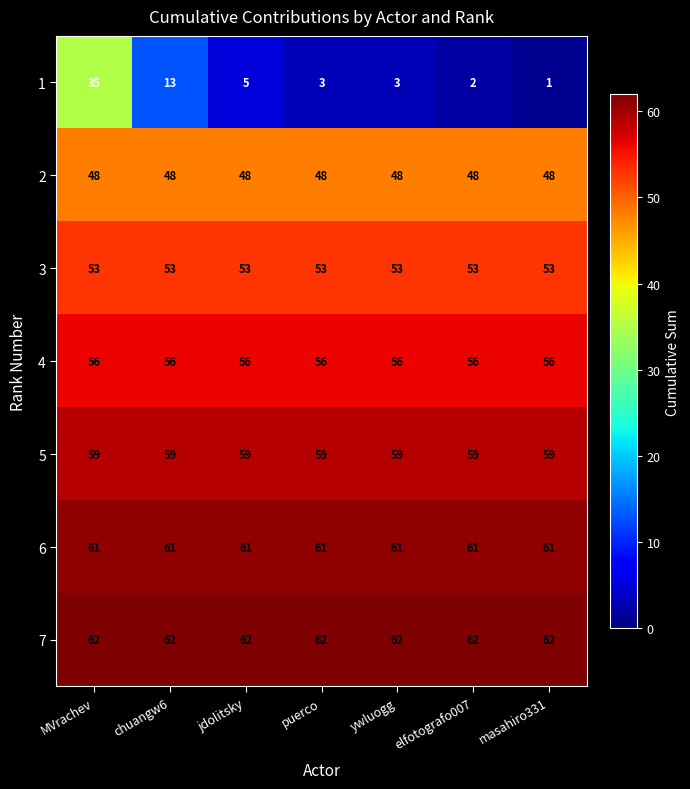

What is the greatest value displayed?

62